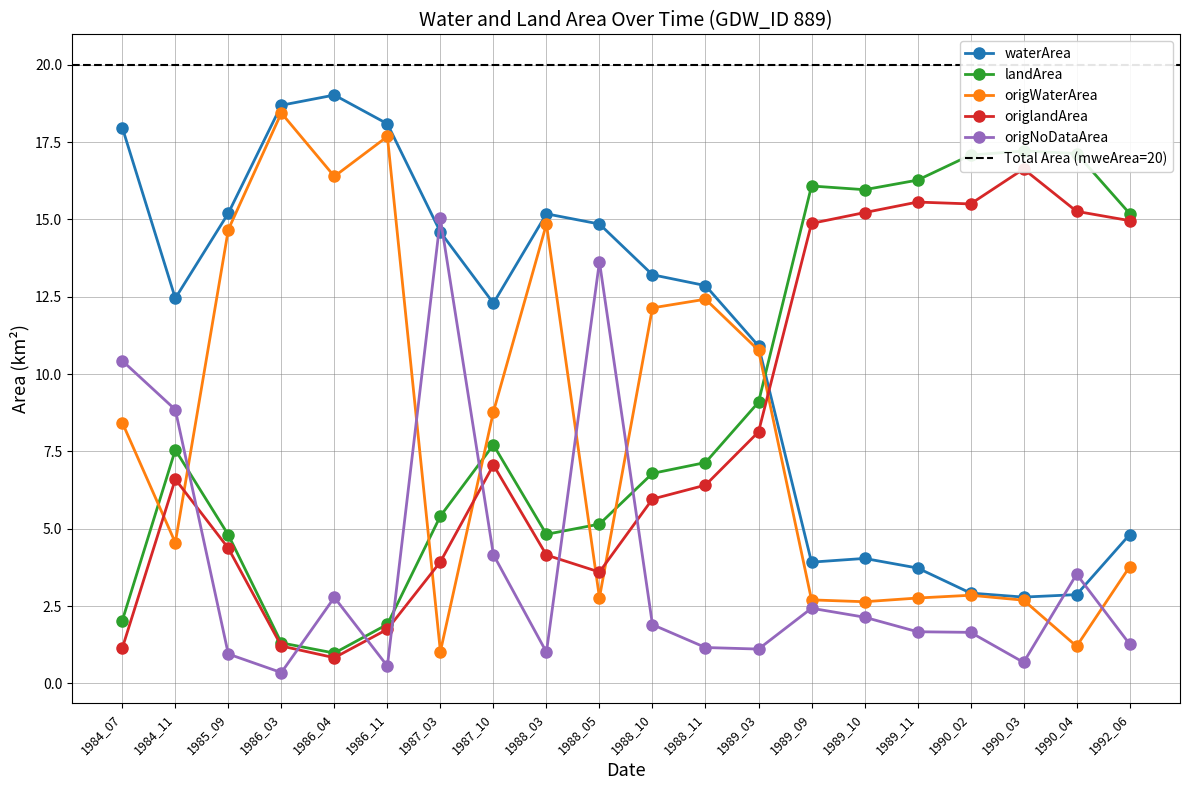

Reading left to right, extract all data points from this chart.

waterArea: 18.0	12.4	15.2	18.7	19.0	18.1	14.6	12.3	15.2	14.8	13.2	12.9	10.9	3.9	4.0	3.7	2.9	2.8	2.9	4.8
landArea: 2.0	7.5	4.8	1.3	1.0	1.9	5.4	7.7	4.8	5.2	6.8	7.1	9.1	16.1	16.0	16.3	17.1	17.2	17.1	15.2
origWaterArea: 8.4	4.5	14.7	18.4	16.4	17.7	1.0	8.8	14.8	2.8	12.1	12.4	10.8	2.7	2.6	2.8	2.9	2.7	1.2	3.8
origlandArea: 1.1	6.6	4.4	1.2	0.8	1.8	3.9	7.1	4.2	3.6	6.0	6.4	8.1	14.9	15.2	15.6	15.5	16.6	15.3	15.0
origNoDataArea: 10.4	8.8	0.9	0.3	2.8	0.6	15.0	4.2	1.0	13.6	1.9	1.2	1.1	2.4	2.1	1.7	1.6	0.7	3.5	1.3